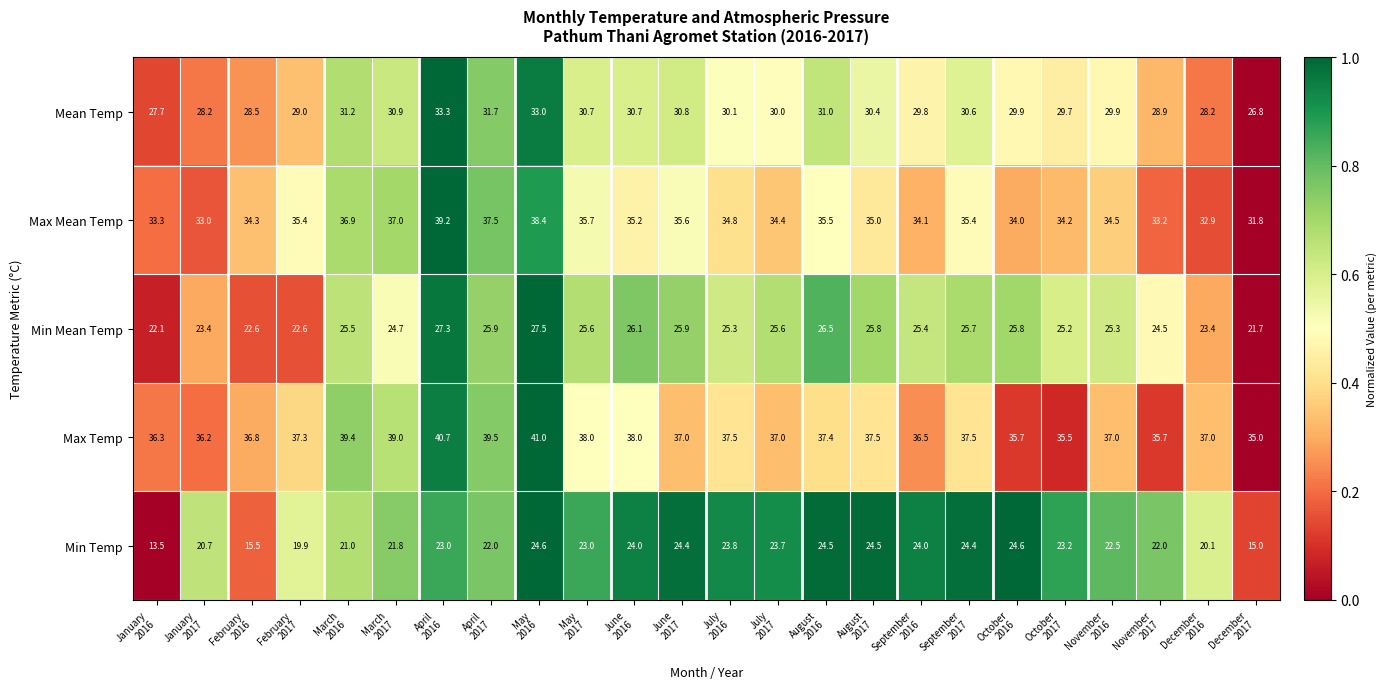

Rank the series by their average value, from highest to lowest.

Max Temp, Max Mean Temp, Mean Temp, Min Mean Temp, Min Temp